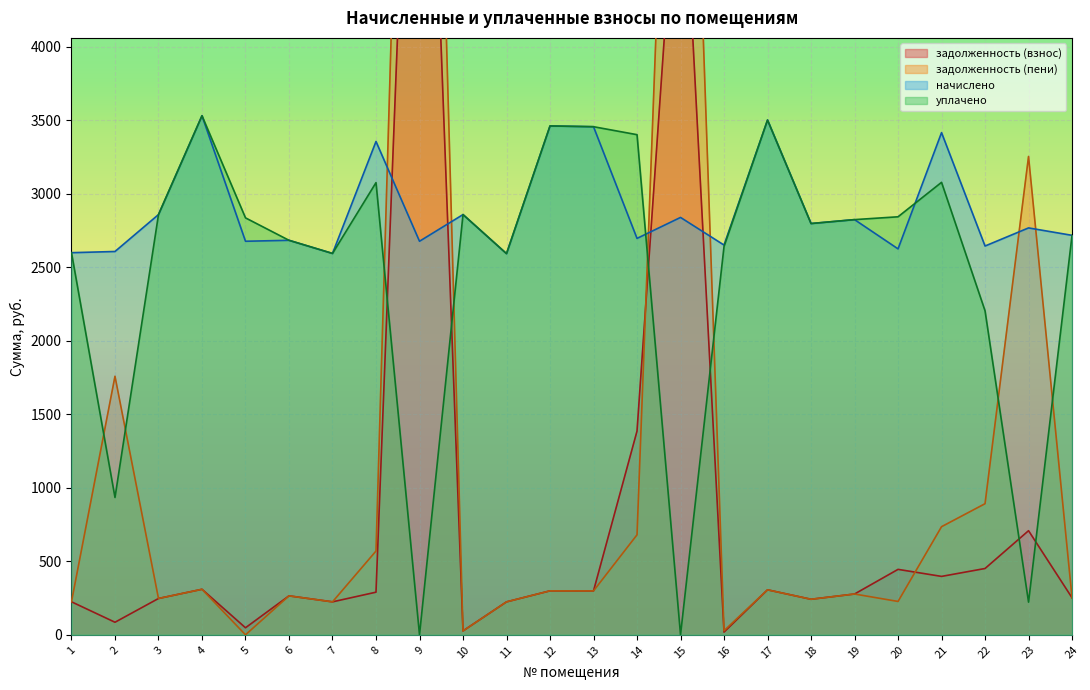

At which category does the chart reach its minimum across all series?

5